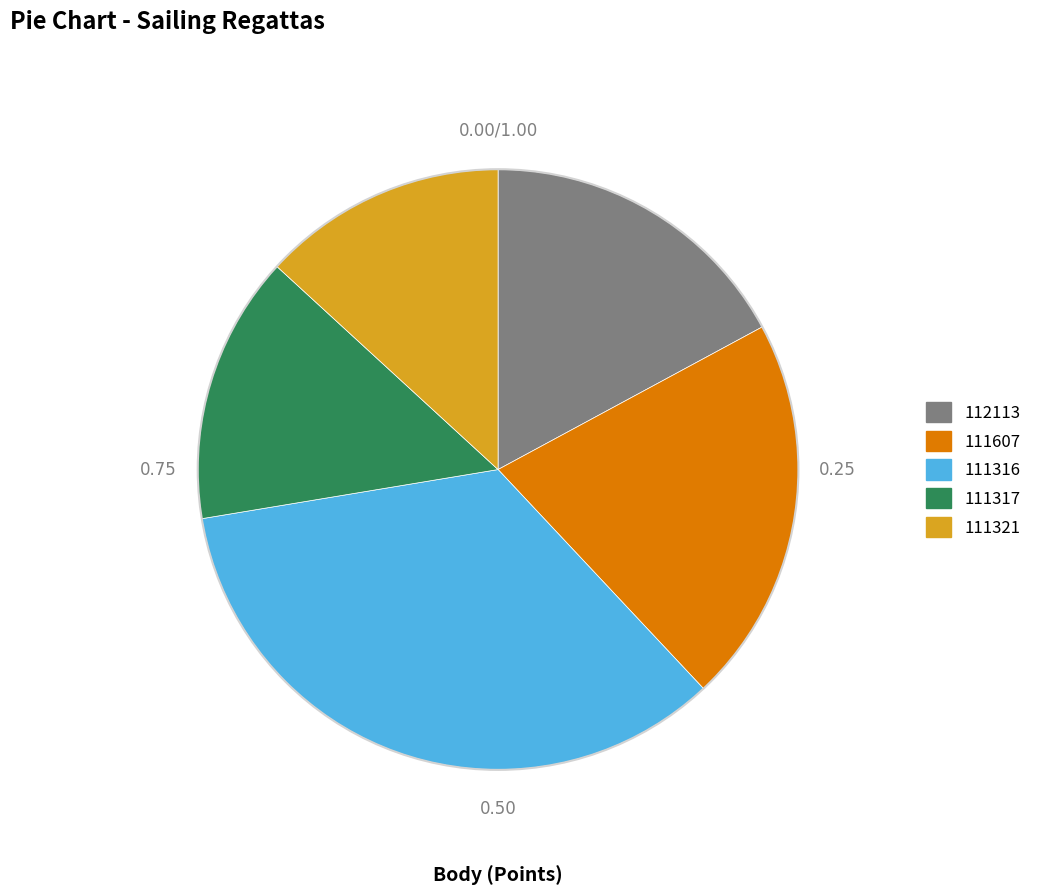

Count the number of slices in the pie.

5